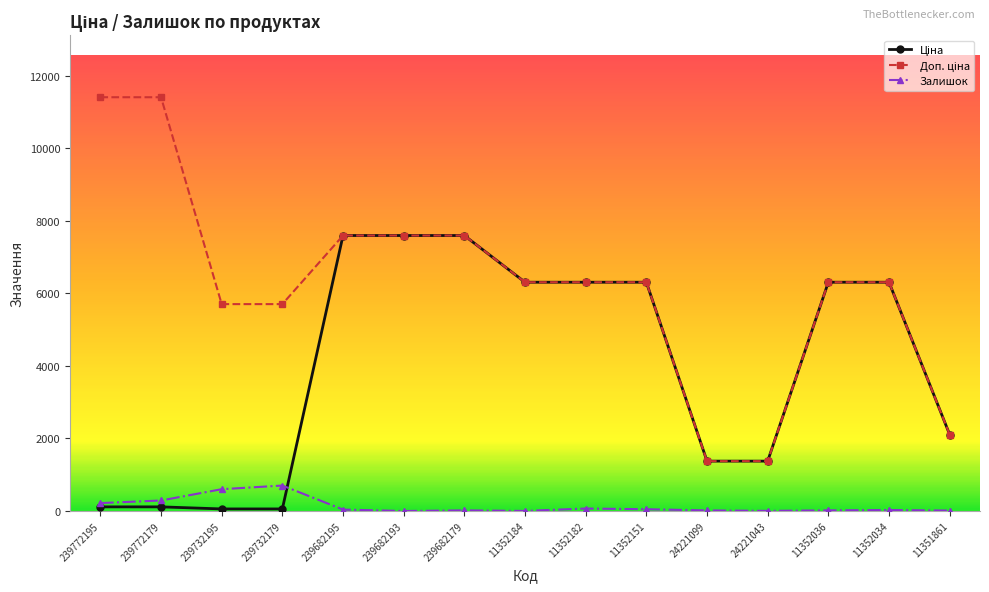

What is the value of the Залишок point at the 4th from the left?

702.0